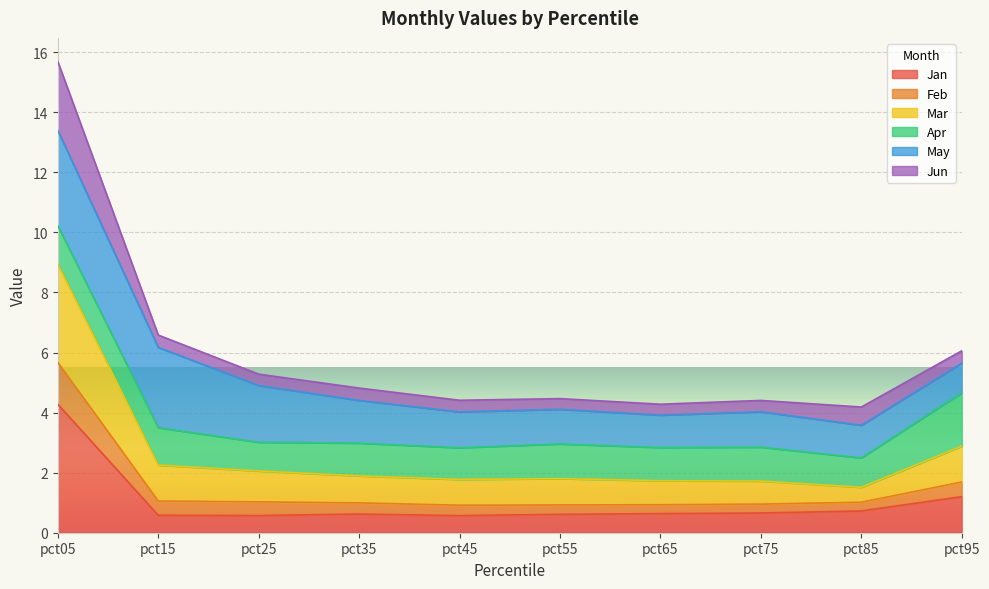

Which category has the highest value in the Mar series?

pct05